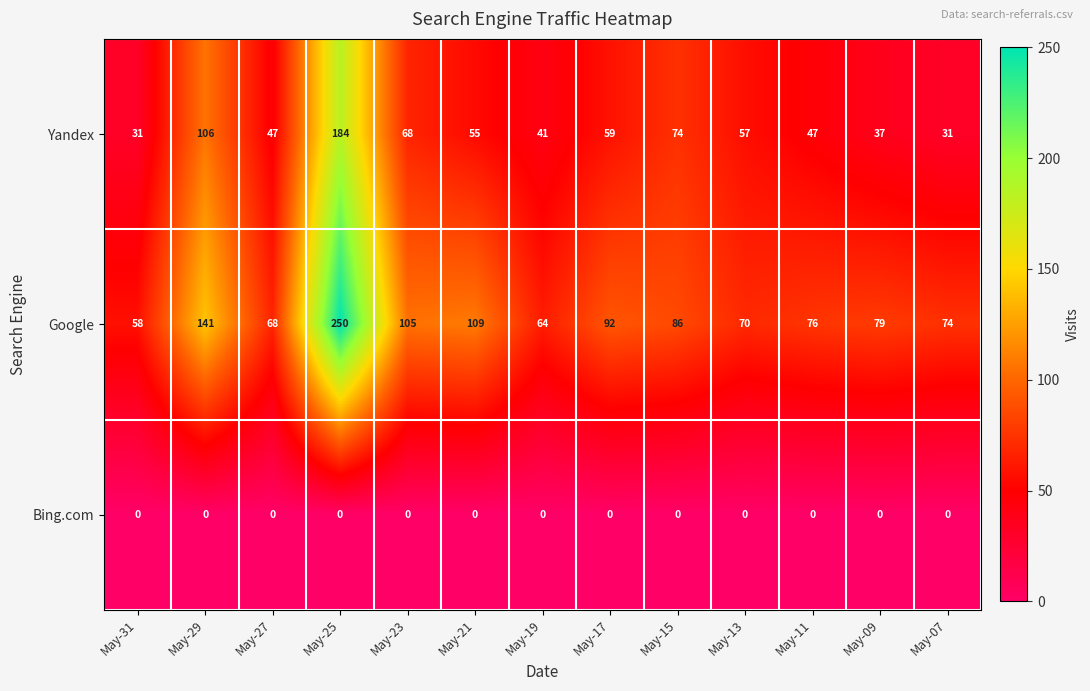

What is the greatest value displayed?

250